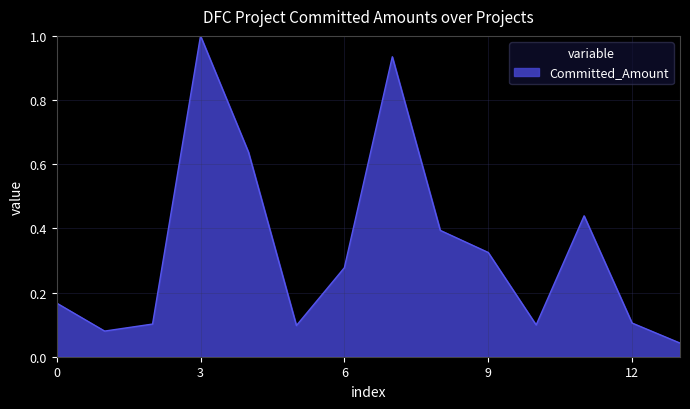

What is the difference between the maximum and minimum values?

1.0